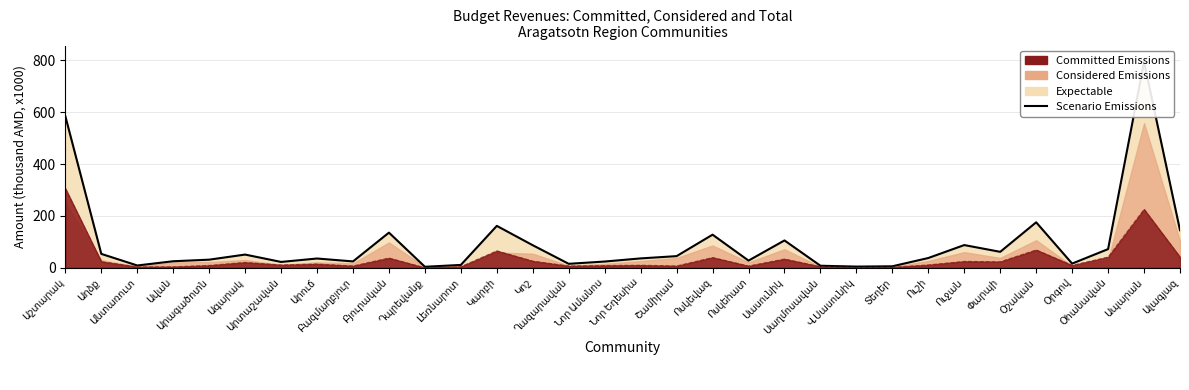

Rank the categories by value from highest to lowest.

Ապարան, Աշտարակ, Օշական, Կարբի, Ալագյազ, Բյուրական, Ոսկեվազ, Սասունիկ, Ուջան, Կոշ, Օհանավան, Փարպի, Աղձք, Ագարակ, Շամիրամ, Ուշի, Նոր Եդեսիա, Արուճ, Արագածոտն, Ոսկեհատ, Ավան, Բազմաղբյուր, Նոր Ամանոս, Արտաշավան, Օրգով, Ղազարավան, Լեռնարոտ, Անտառուտ, Սաղմոսավան, Տեղեր, Վ.Սասունիկ, Դպրեվանք